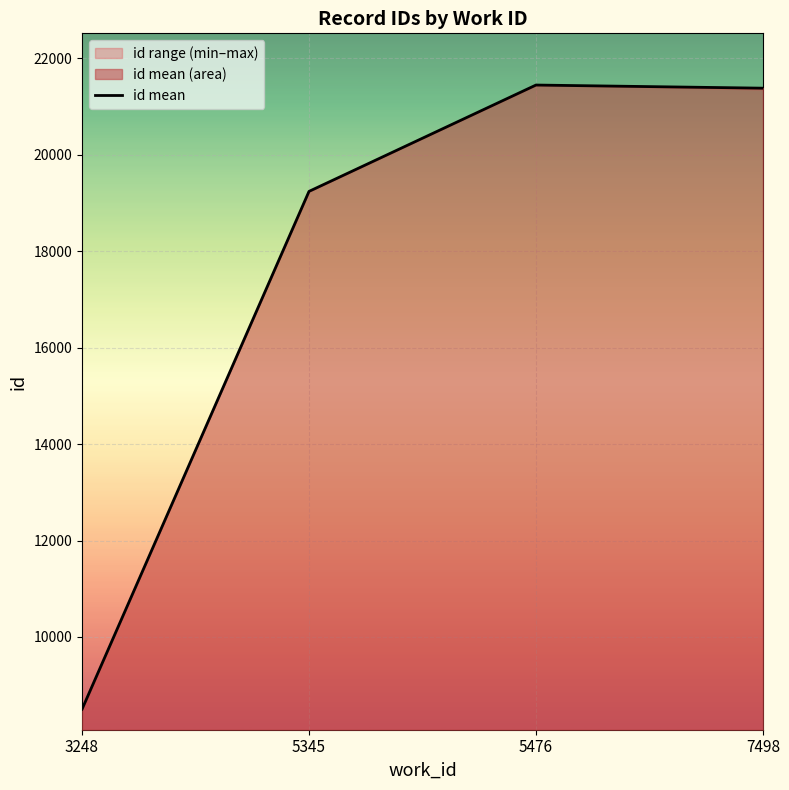

The value at 5345 is 7453.1. True or false?

False